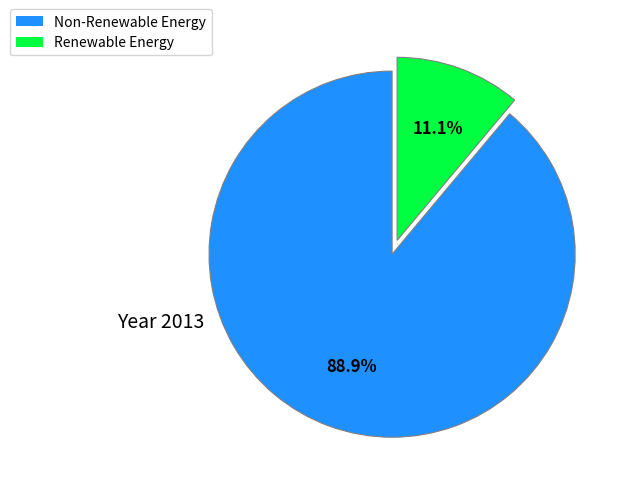

How many slices are in this pie chart?

2